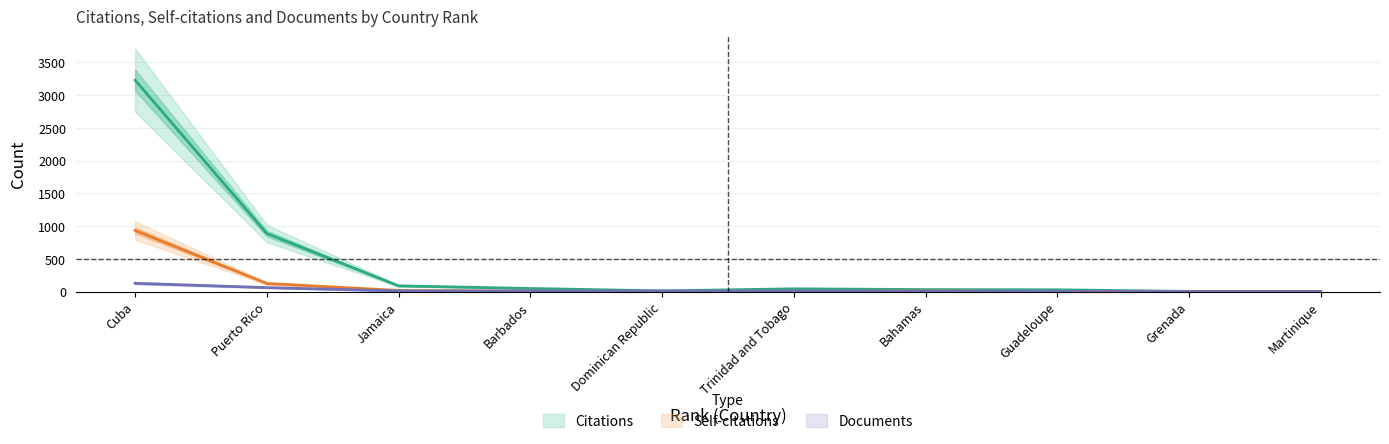

What is the lowest value of the Citations series?

3